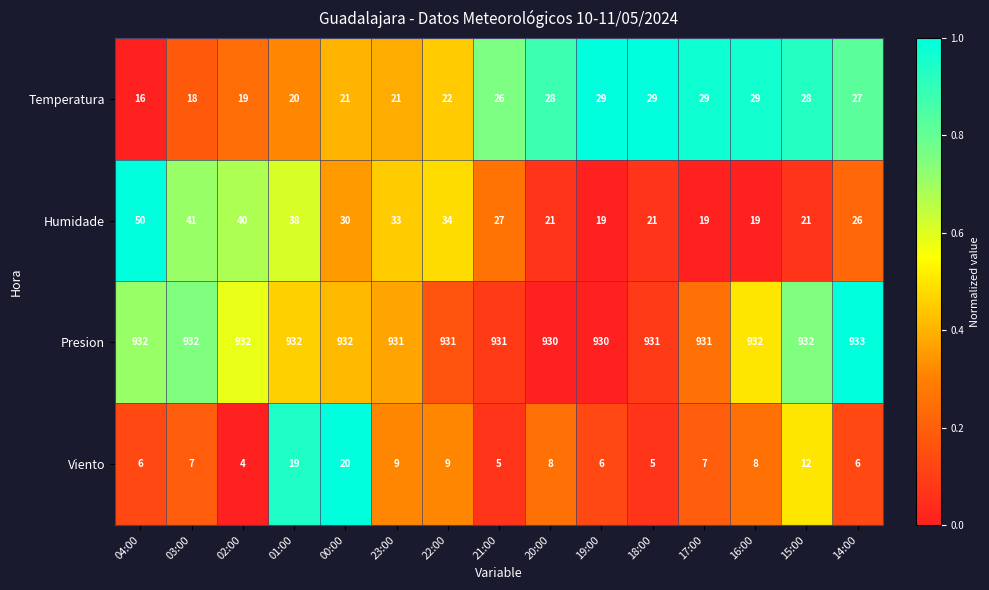

Is it true that Viento equals 3 at 17:00?

False